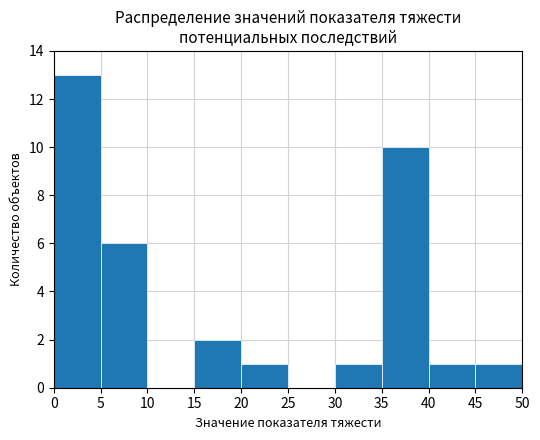

Which range on the x-axis has the tallest bar?

0 to 5